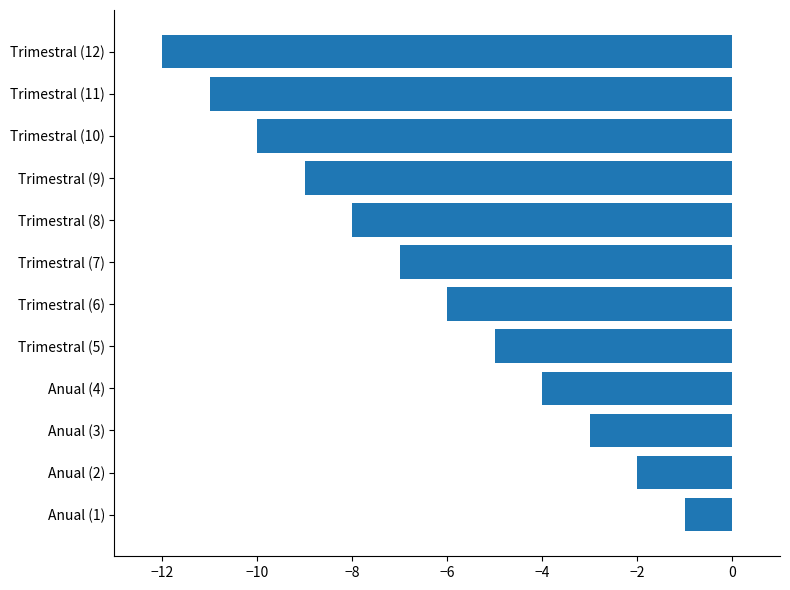

Reading bottom to top, extract all data points from this chart.

Anual (1)=-1	Anual (2)=-2	Anual (3)=-3	Anual (4)=-4	Trimestral (5)=-5	Trimestral (6)=-6	Trimestral (7)=-7	Trimestral (8)=-8	Trimestral (9)=-9	Trimestral (10)=-10	Trimestral (11)=-11	Trimestral (12)=-12